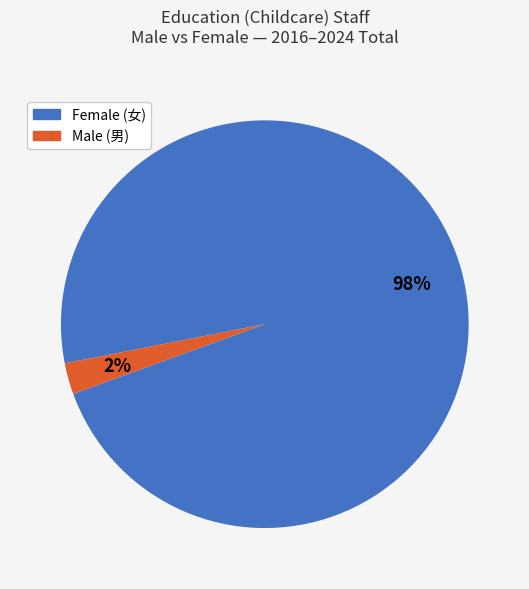

Is there any slice that represents more than half of the pie?

Yes